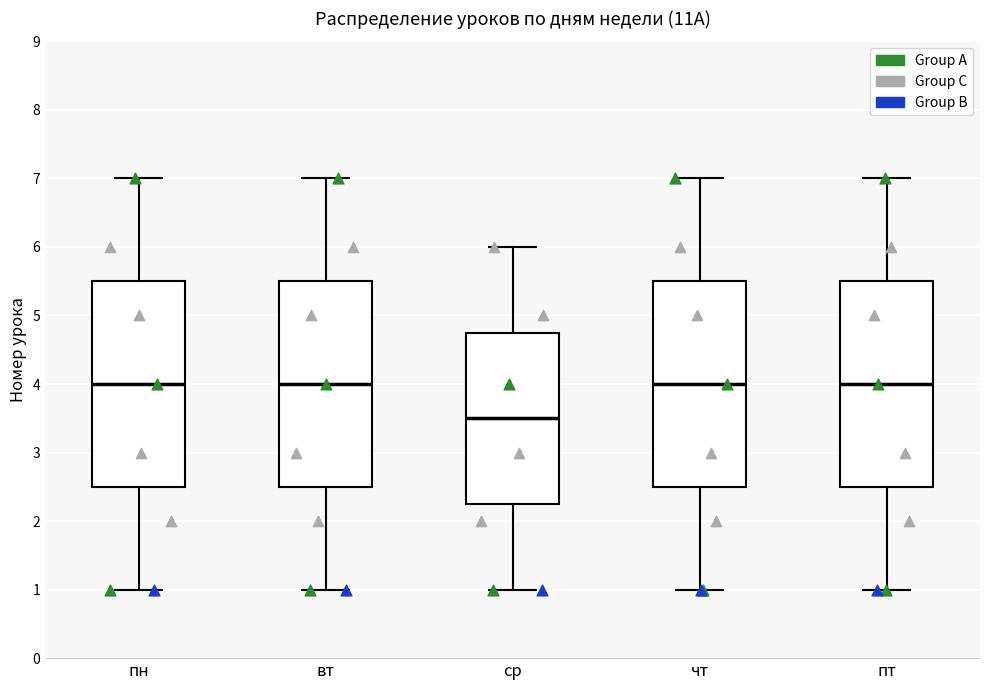

Reading left to right, transcribe this box plot: for each box, give where its median line is, the range the box spans, and where its two whiskers end, as read against the y-axis. The values are not printed on the chart, so give them approximately, as read against the axis.

пн: median 4.0, box 2.5 to 5.5, whiskers 1.0 to 7.0
вт: median 4.0, box 2.5 to 5.5, whiskers 1.0 to 7.0
ср: median 3.5, box 2.3 to 4.8, whiskers 1.0 to 6.0
чт: median 4.0, box 2.5 to 5.5, whiskers 1.0 to 7.0
пт: median 4.0, box 2.5 to 5.5, whiskers 1.0 to 7.0